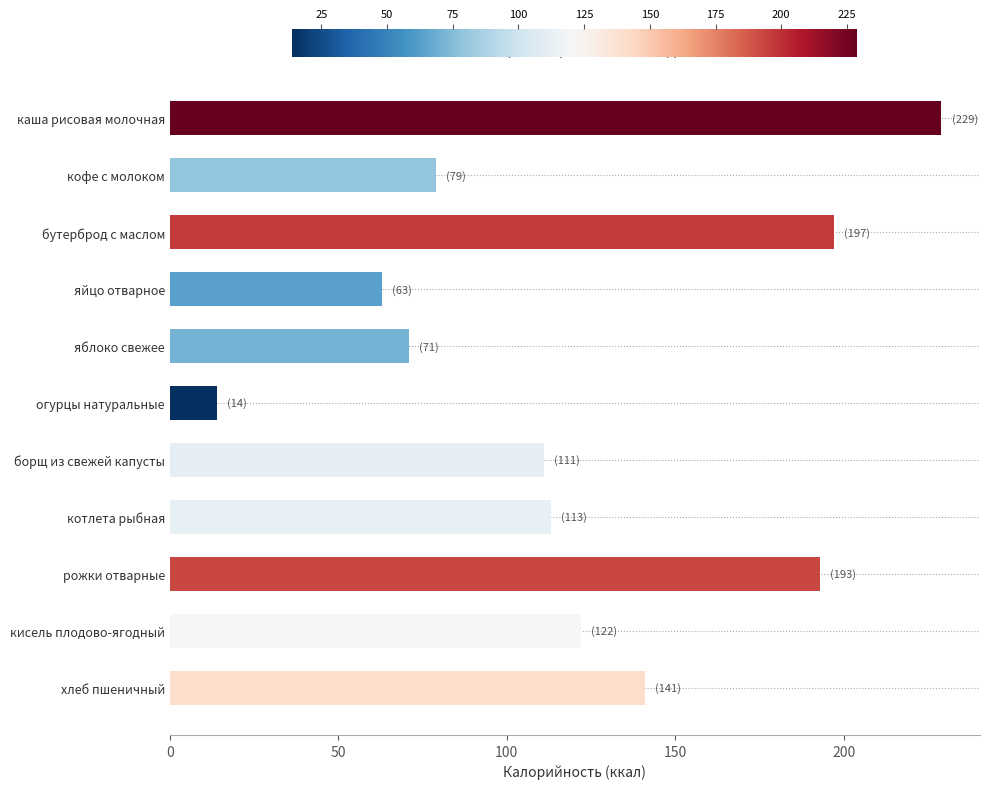

What is the greatest value displayed?

229